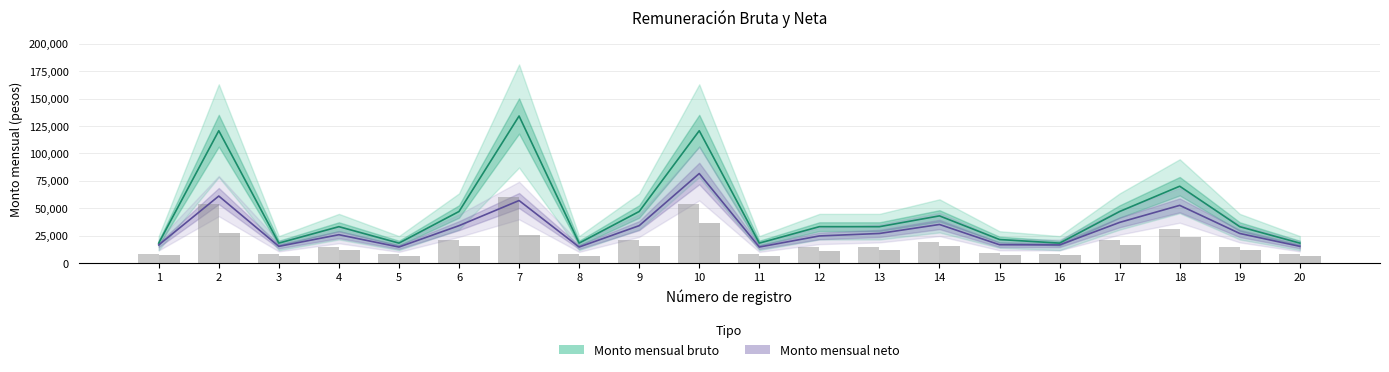

What is the difference between the maximum and minimum values in the Monto mensual bruto series?

115788.3